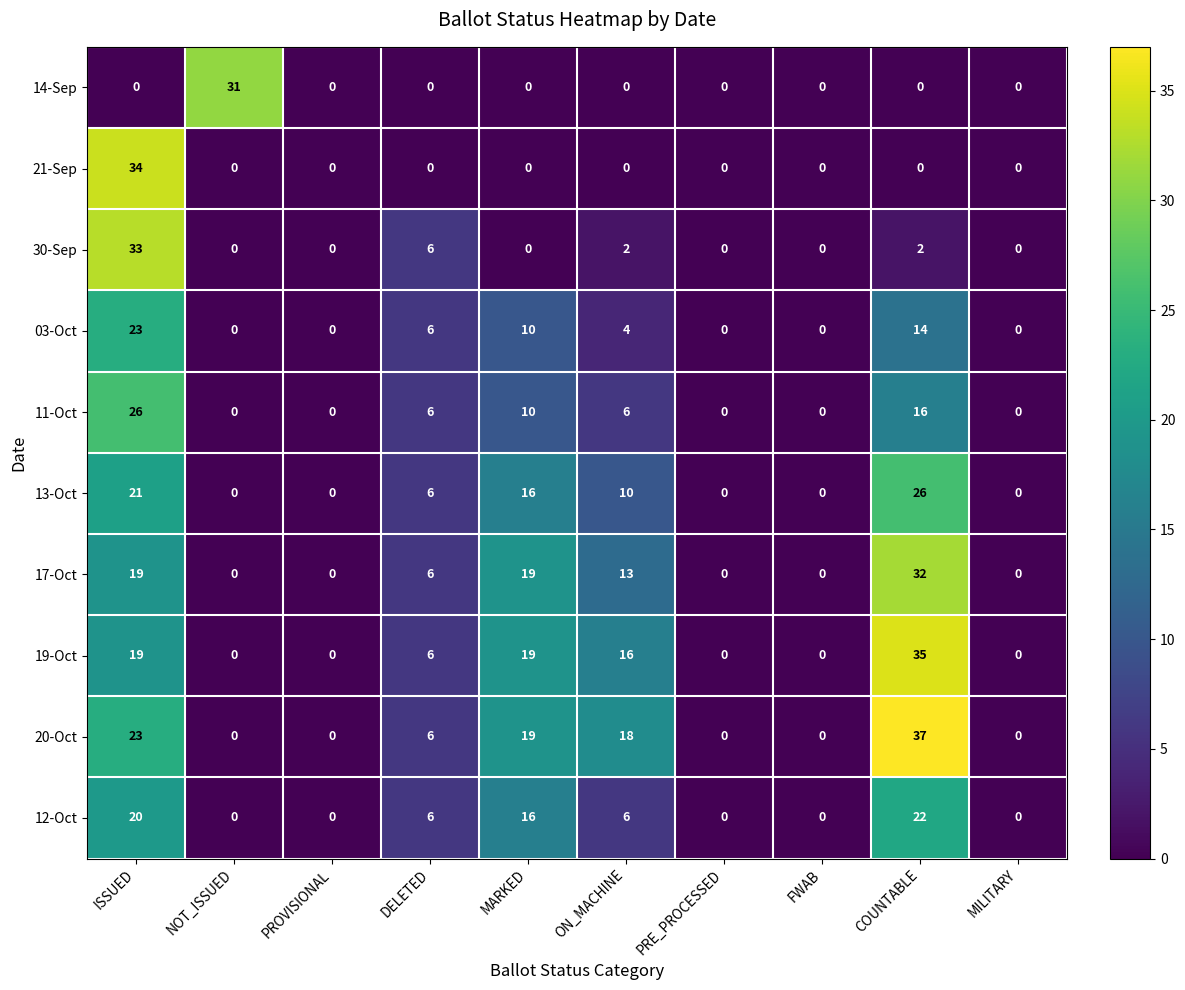

Count the number of categories in the chart.

10